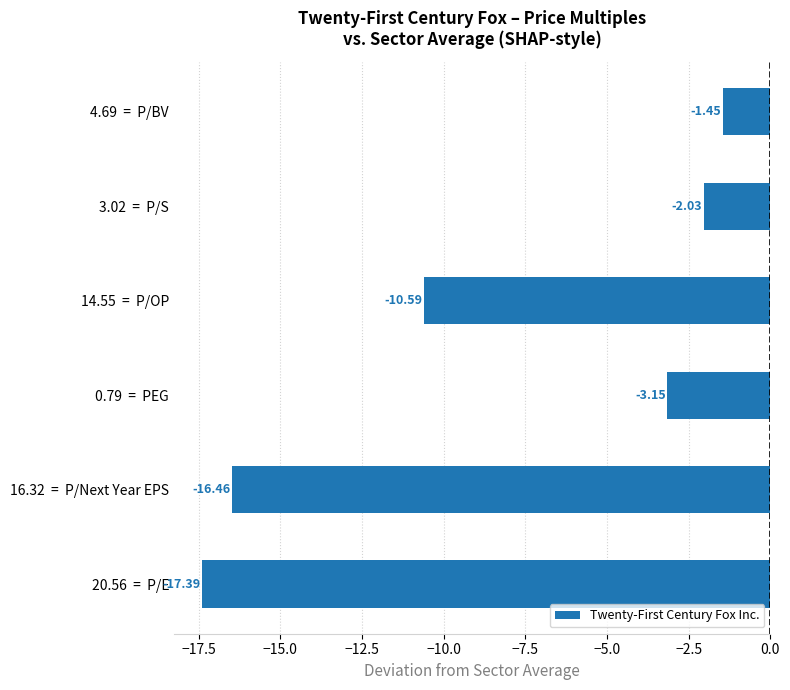

Rank the categories by value from highest to lowest.

4.69  =  P/BV, 3.02  =  P/S, 0.79  =  PEG, 14.55  =  P/OP, 16.32  =  P/Next Year EPS, 20.56  =  P/E